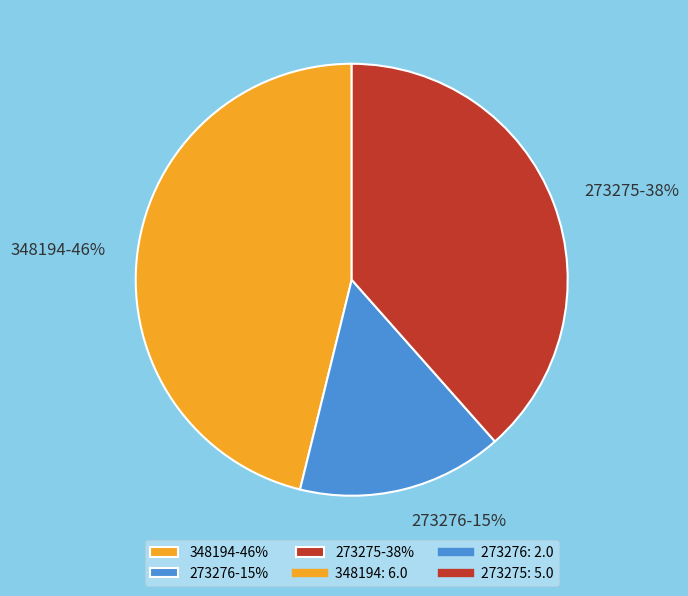

Approximately how many times larger is the value at 273275-38% compared to 348194-46%?

0.8